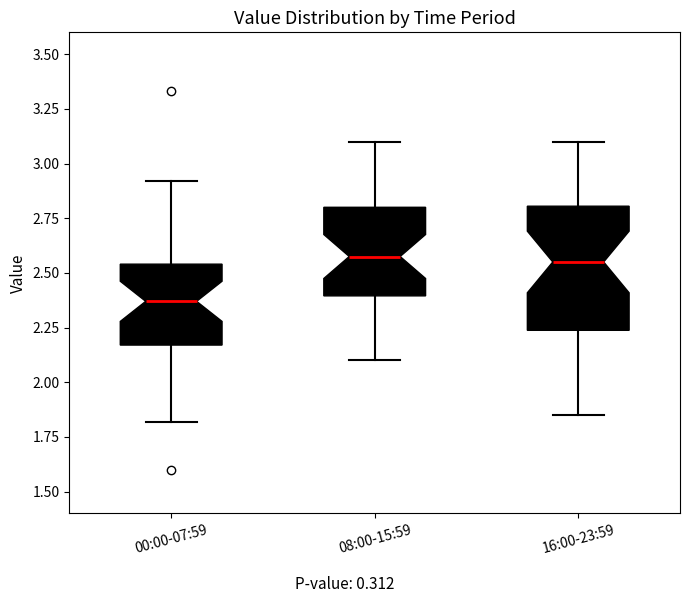

Reading left to right, transcribe this box plot: for each box, give where its median line is, the range the box spans, and where its two whiskers end, as read against the y-axis. The values are not printed on the chart, so give them approximately, as read against the axis.

00:00-07:59: median 2.35, box 2.15 to 2.55, whiskers 1.80 to 2.90
08:00-15:59: median 2.60, box 2.40 to 2.80, whiskers 2.10 to 3.10
16:00-23:59: median 2.55, box 2.25 to 2.80, whiskers 1.85 to 3.10